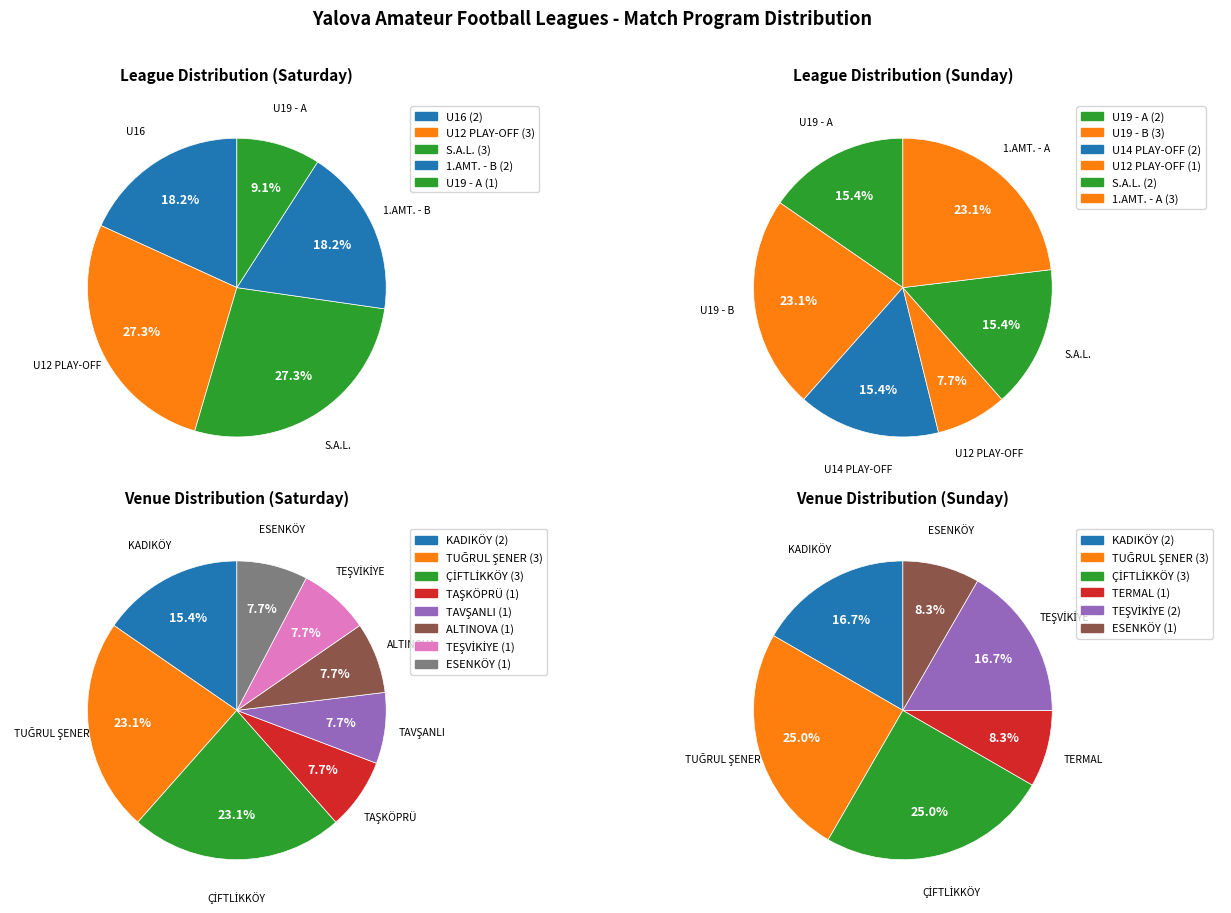

Rank the categories by value from highest to lowest.

S.A.L., U12 PLAY-OFF, U19 - A, U19 - B, 1.AMT. - A, 1.AMT. - B, U16, U14 PLAY-OFF